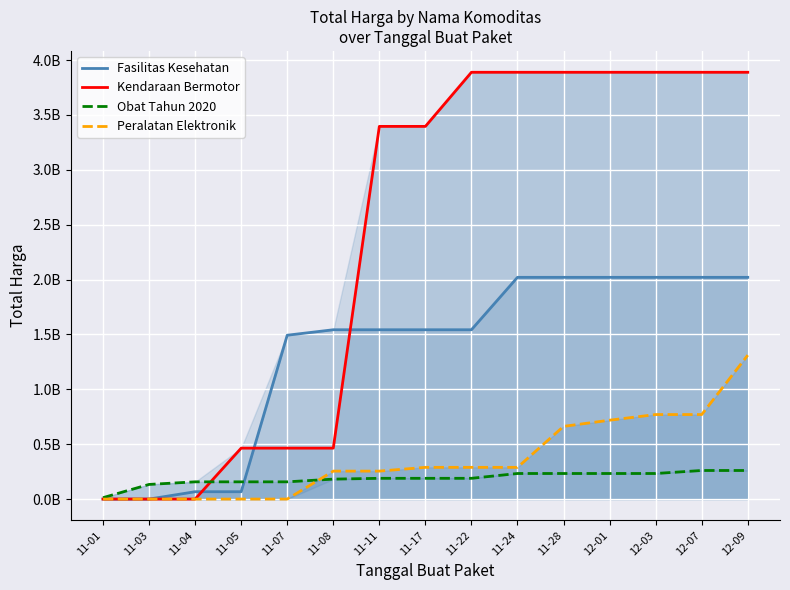

After their last crossing, which series has the higher values: Fasilitas Kesehatan or Kendaraan Bermotor?

Kendaraan Bermotor